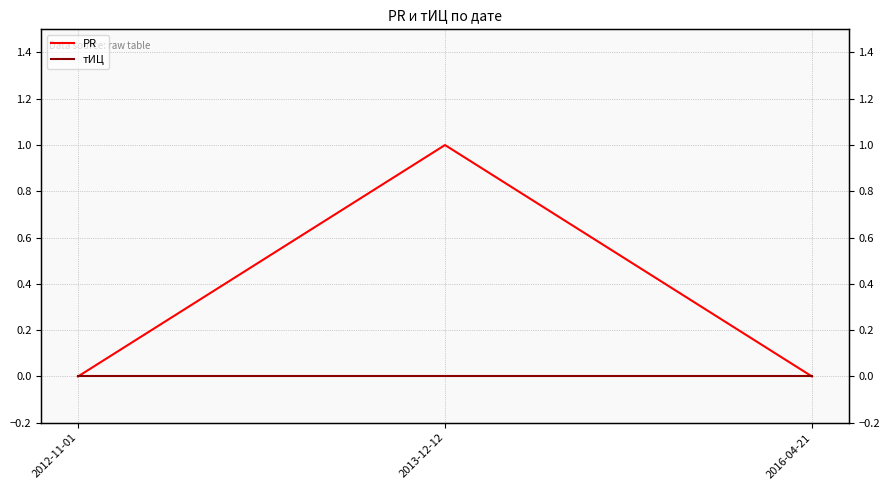

At which category is the sum across all series the highest?

2013-12-12